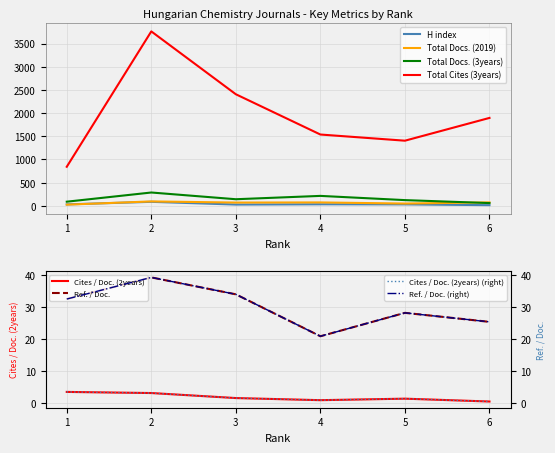

Reading left to right, list all the values displayed in this chart.

H index: 1=32	2=87	3=28	4=34	5=32	6=15
Total Docs. (2019): 1=26	2=96	3=71	4=74	5=50	6=75
Total Docs. (3years): 1=90	2=288	3=143	4=215	5=124	6=60
Total Cites (3years): 1=843	2=3761	3=2406	4=1538	5=1405	6=1896